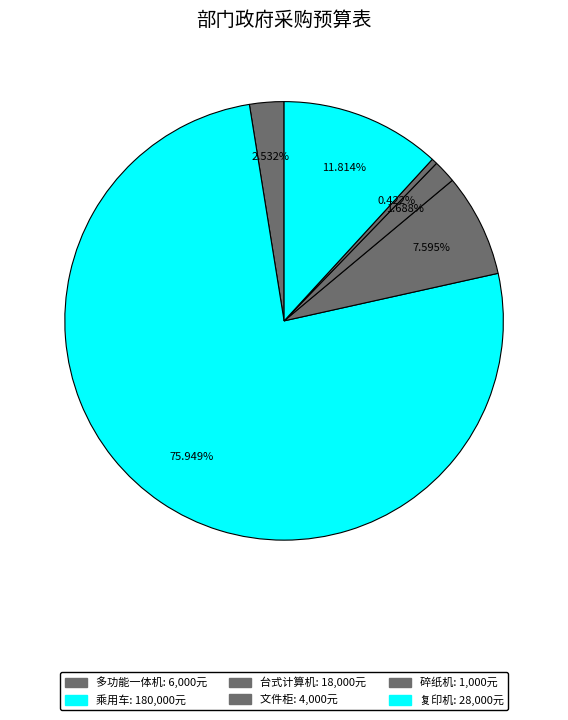

The 碎纸机 slice represents 0% of the pie. True or false?

True